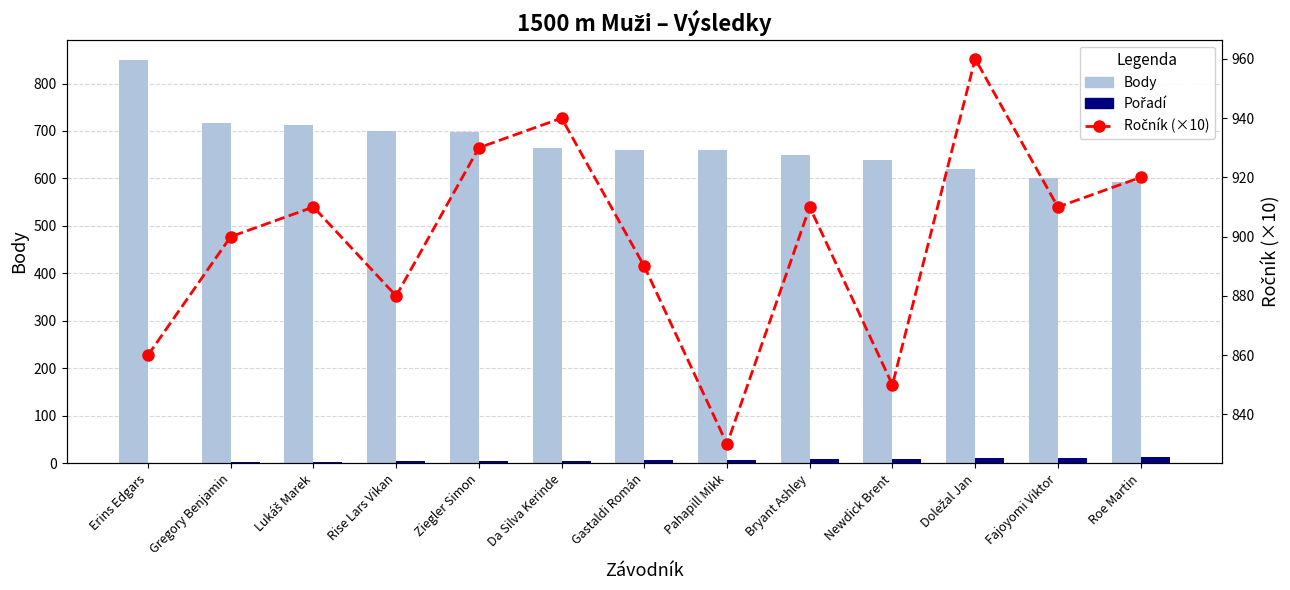

What is the difference between the Body values at Da Silva Kerinde and Newdick Brent?

26